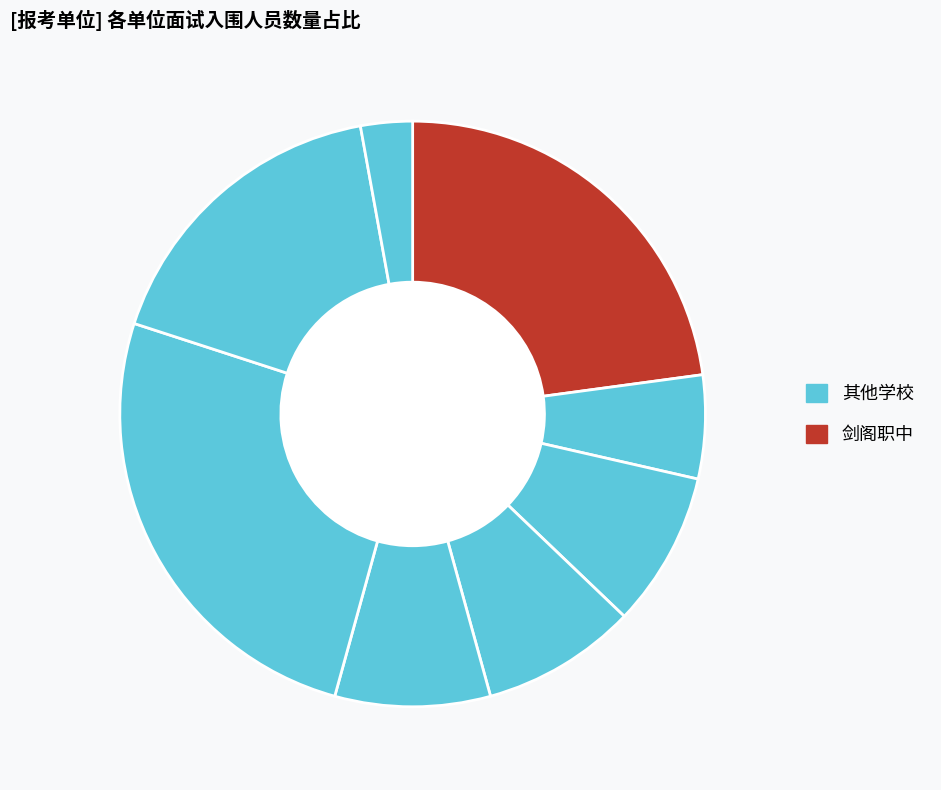

Is there any slice that represents more than half of the pie?

No